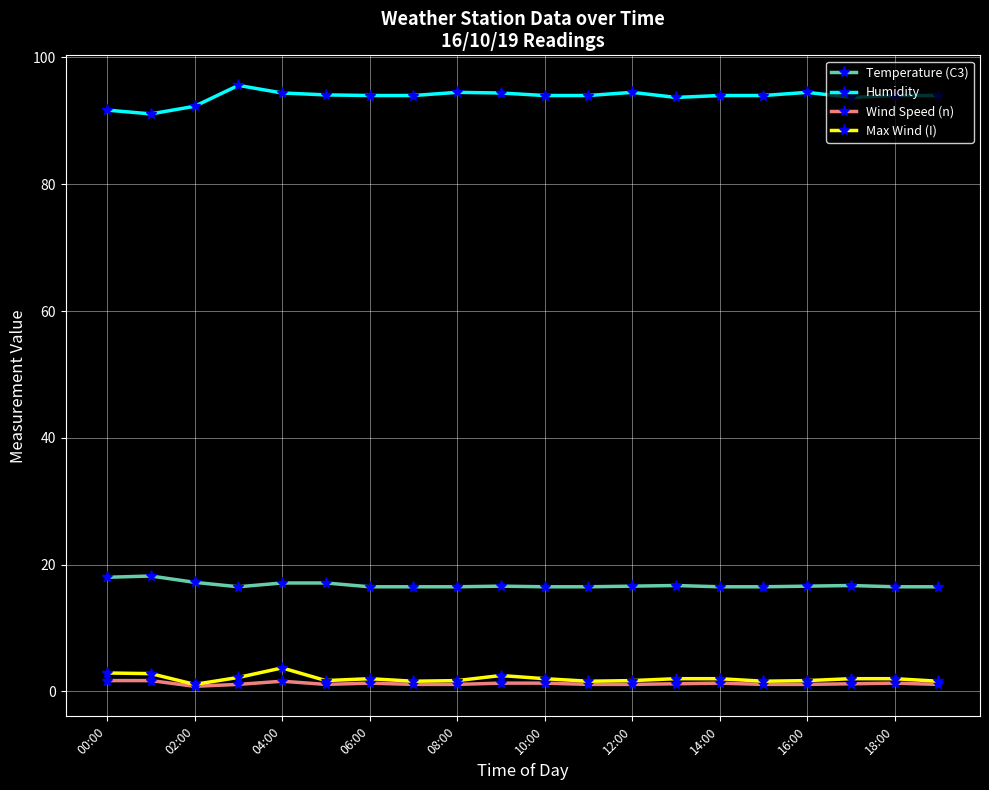

What is the greatest value displayed?

95.6